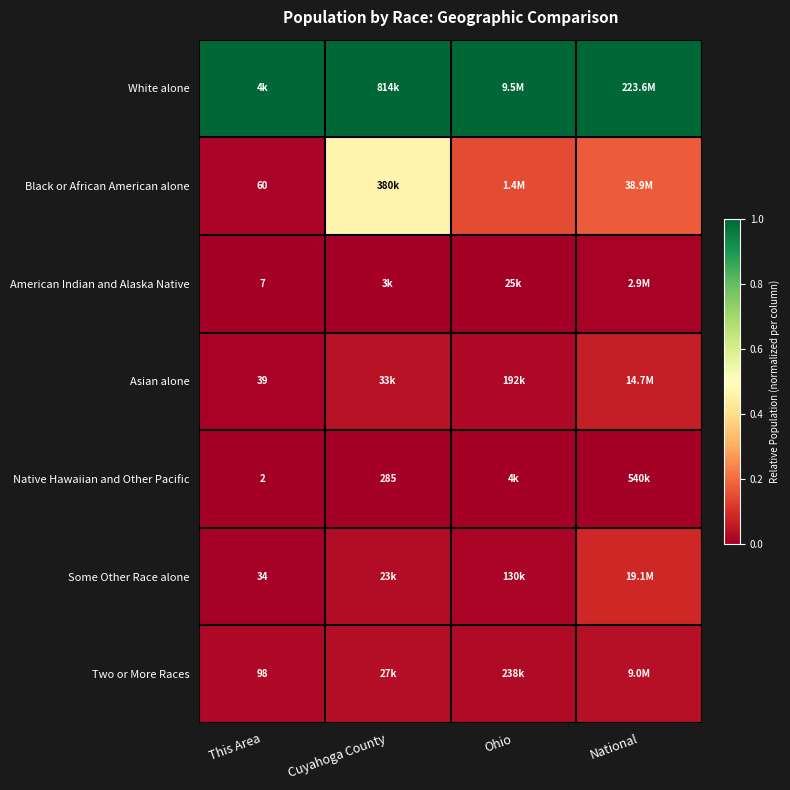

How many data points does each series have?

4